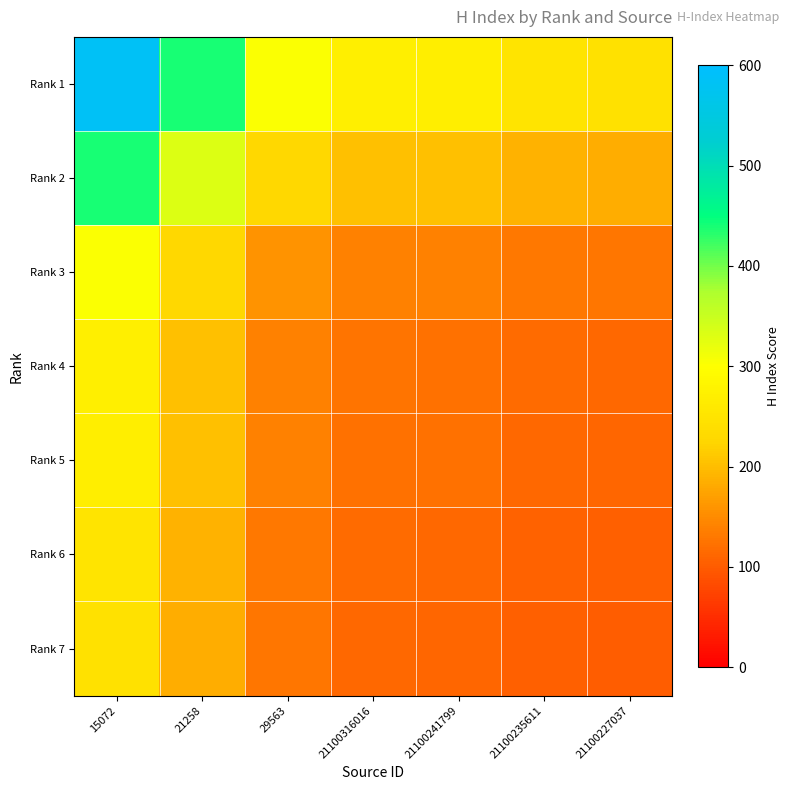

Which series has the largest total across all categories?

Rank 1